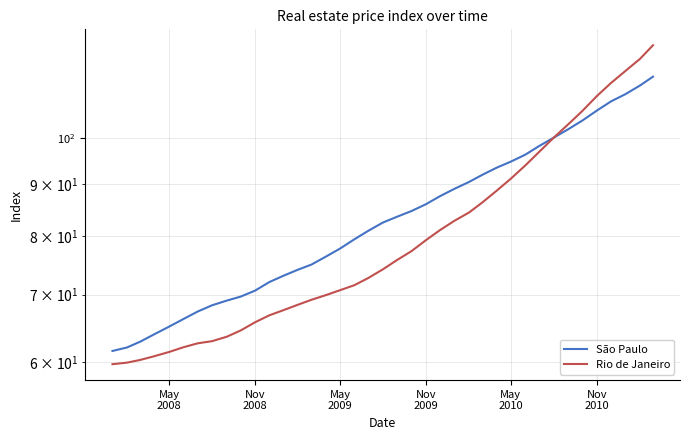

What is the maximum value for Rio de Janeiro?

123.3